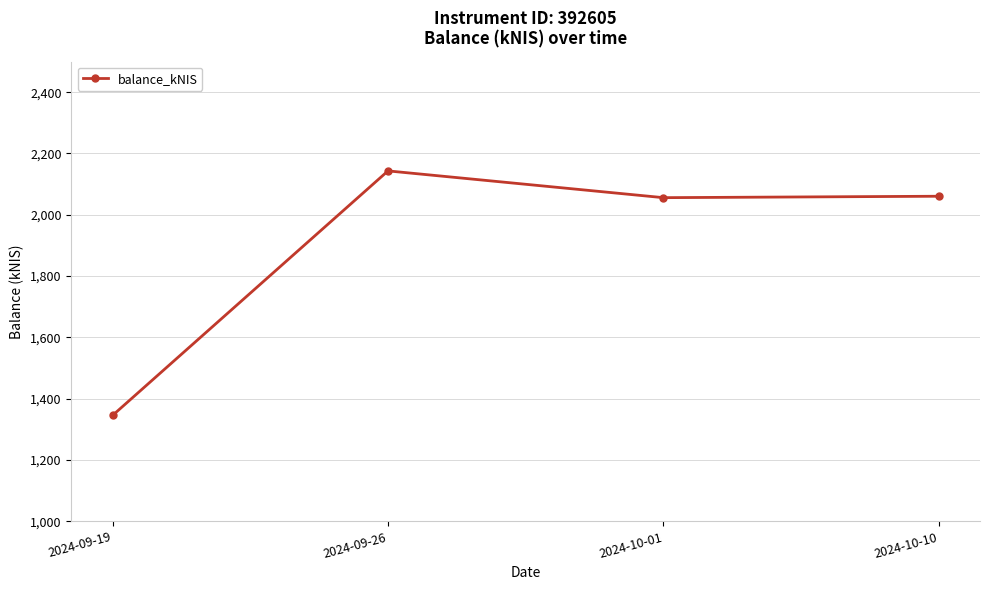

Is it true that the value at 2024-10-10 is 2976.1?

False